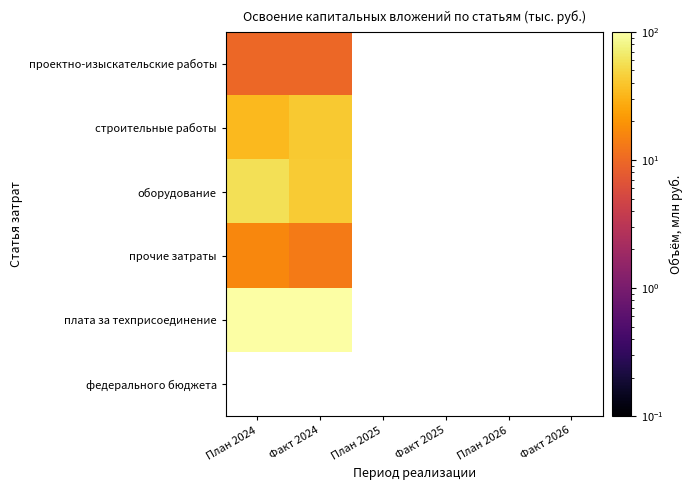

True or false: плата за техприсоединение has a value of 43.1 at Факт 2024.

False